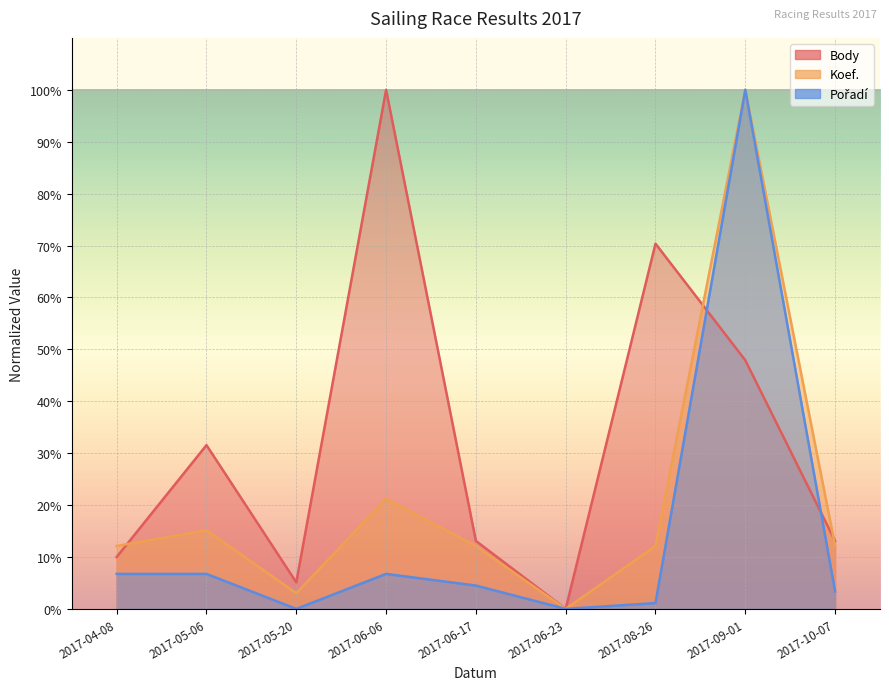

Which series has the largest total across all categories?

Body